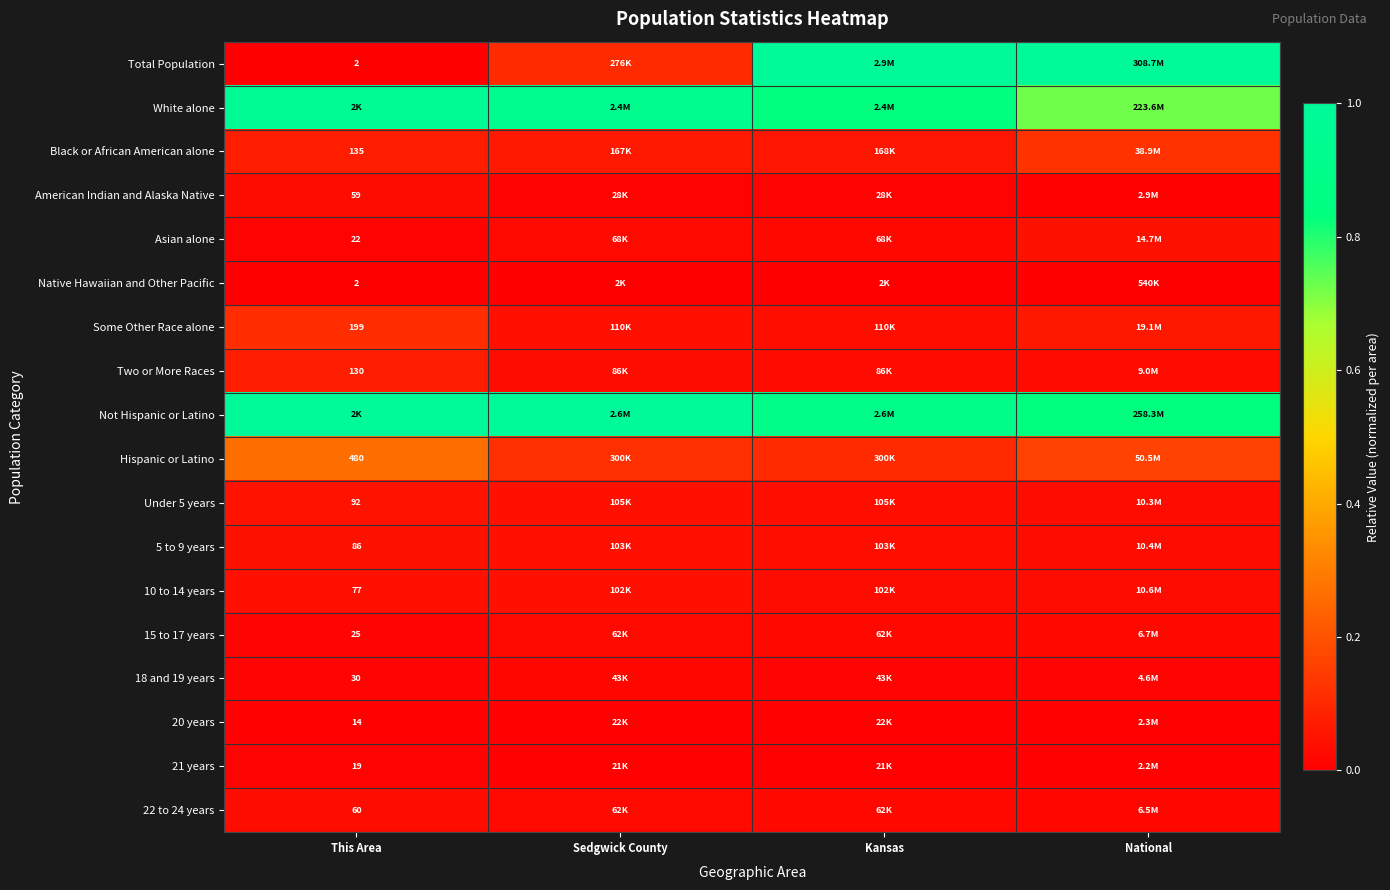

Is the value of 10 to 14 years at This Area greater than the value of 20 years at This Area?

Yes